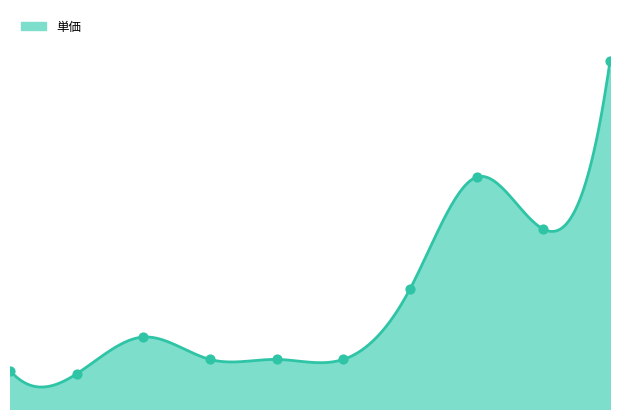

Approximately how many times larger is the value at シンプル炭酸水(24本) compared to エナジーチャージ葡萄水(1ダース)?

1.5